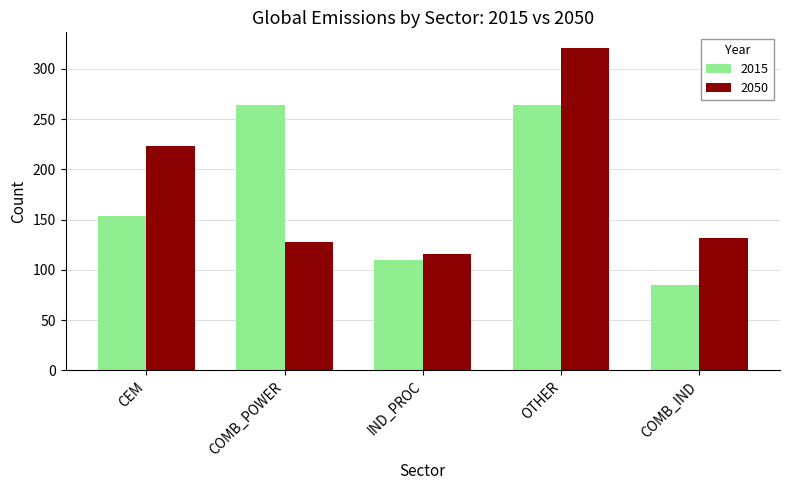

The 2015 series shows 454.4 at COMB_POWER. True or false?

False